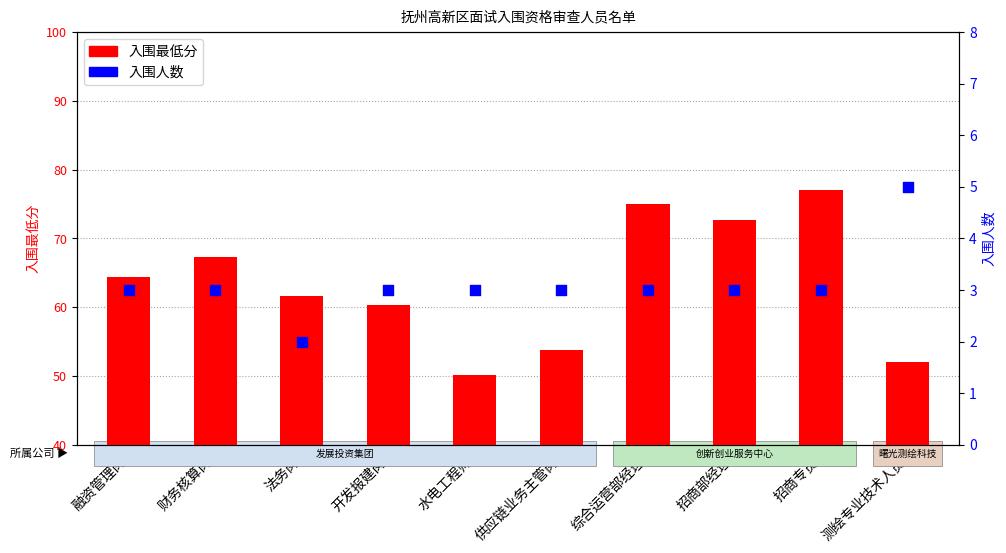

What is the total value across all series at 综合运营部经理?

78.0